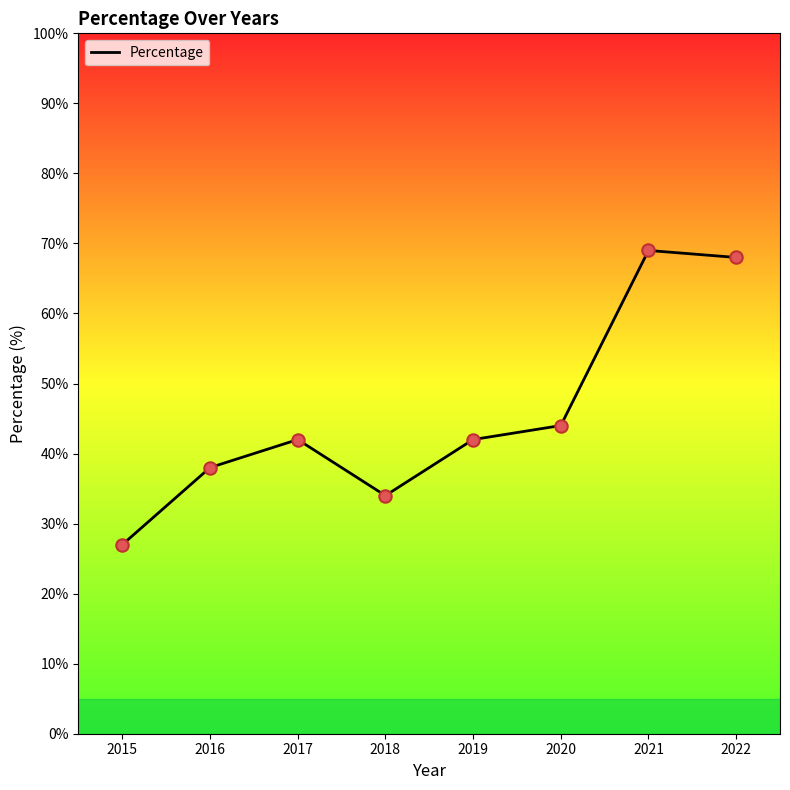

What is the ratio of the value at 2017 to the value at 2018?

1.2